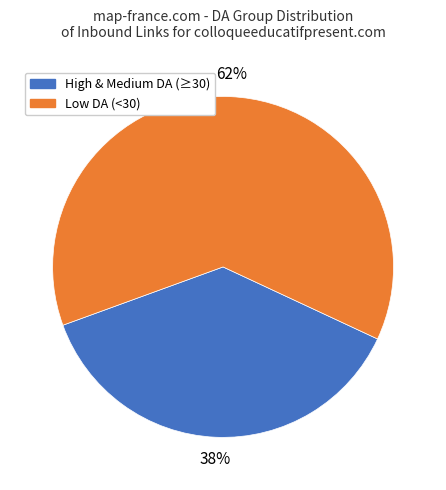

Count the number of slices in the pie.

2